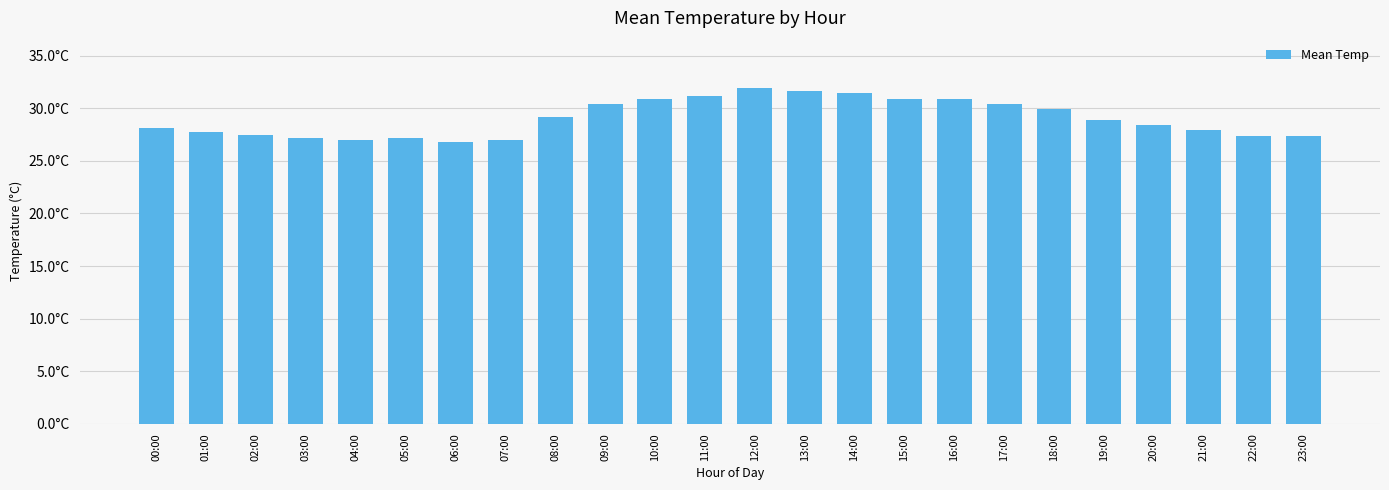

What is the minimum value shown in the chart?

26.8